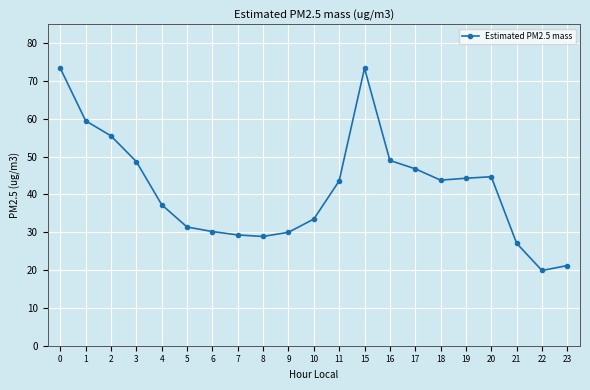

What is the value of the 7th point from the left?

30.2